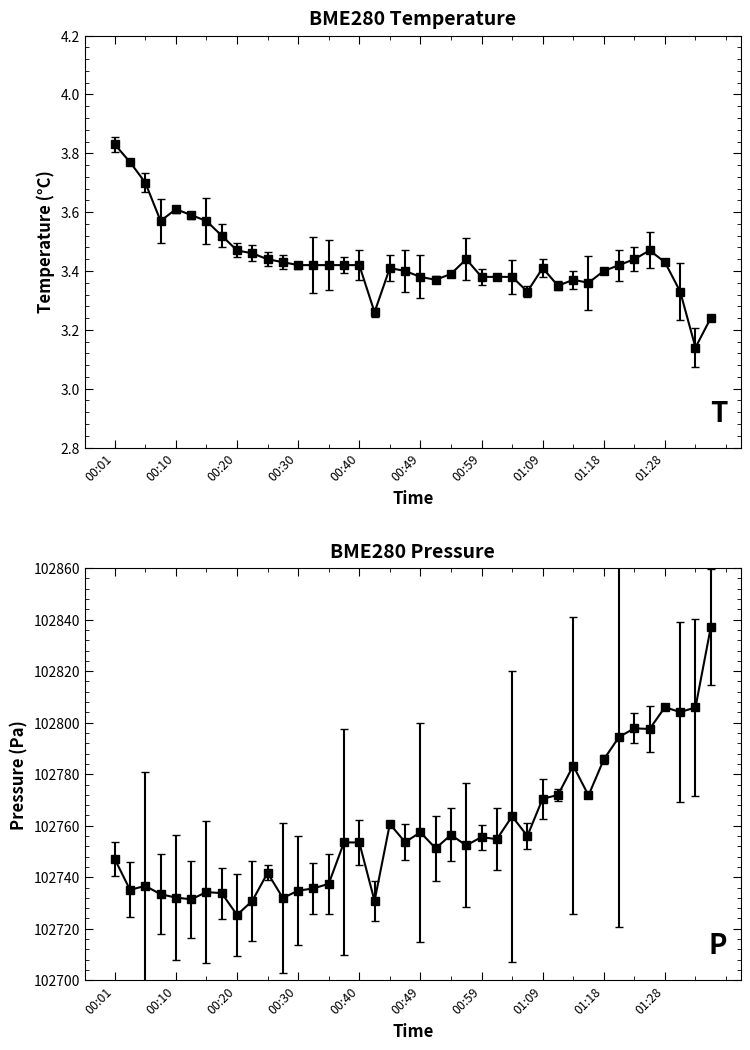

At which label does BME280_temperature reach its peak?

00:01